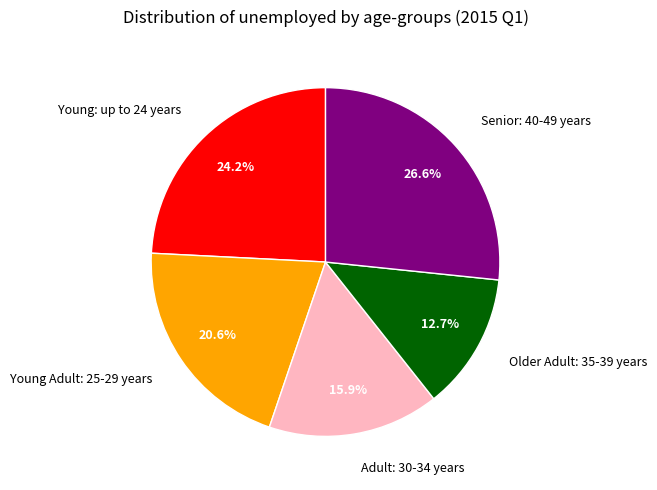

Combined, do Senior: 40-49 years and Young Adult: 25-29 years account for over 50%?

No